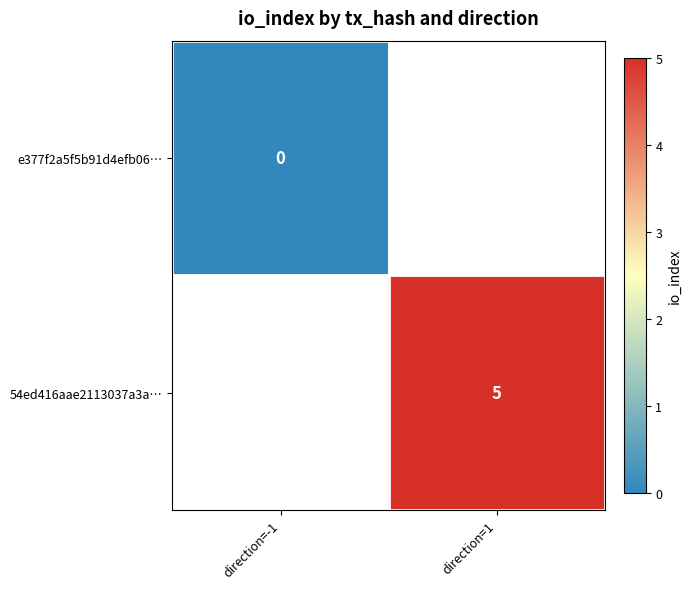

The value of 54ed416aae2113037a3a… at direction=1 is 5. True or false?

True